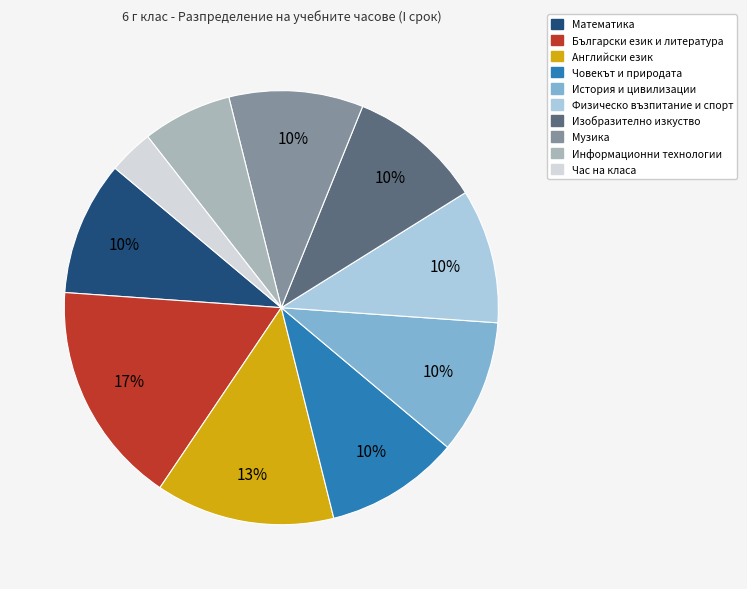

Count the number of slices in the pie.

10